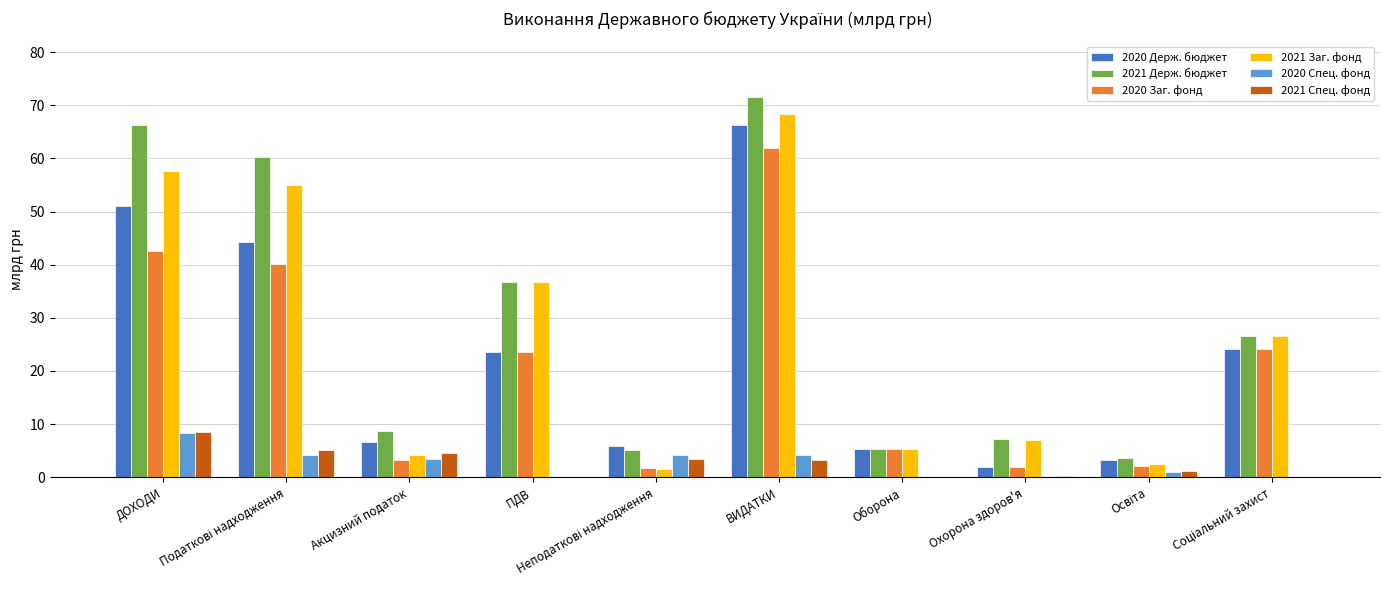

Which series has the largest range (max minus min)?

2021 Держ. бюджет